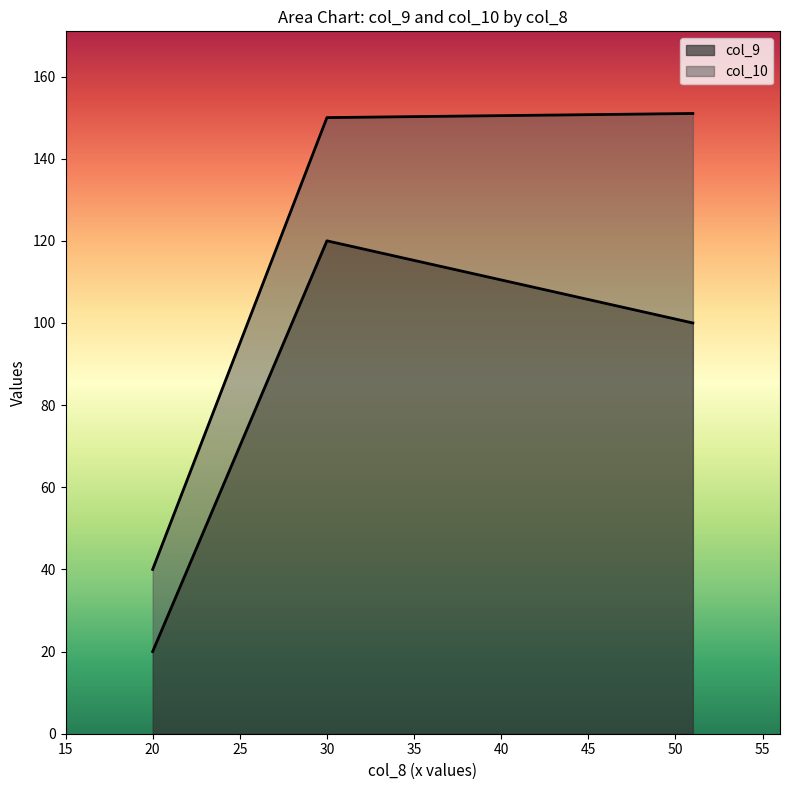

What is the difference between the highest and lowest values at 30?

30